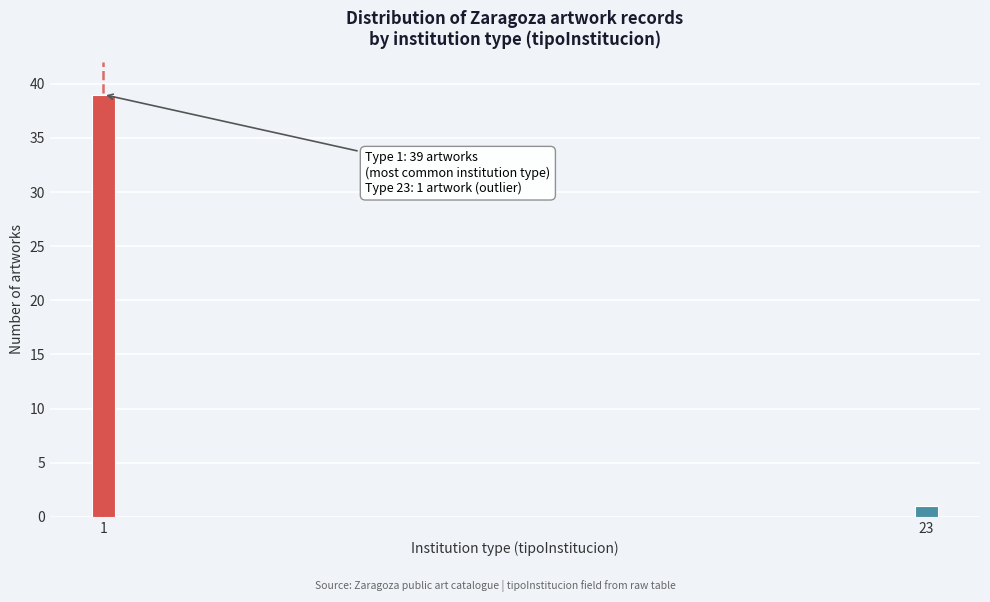

Reading left to right, list all the values displayed in this chart.

39	1